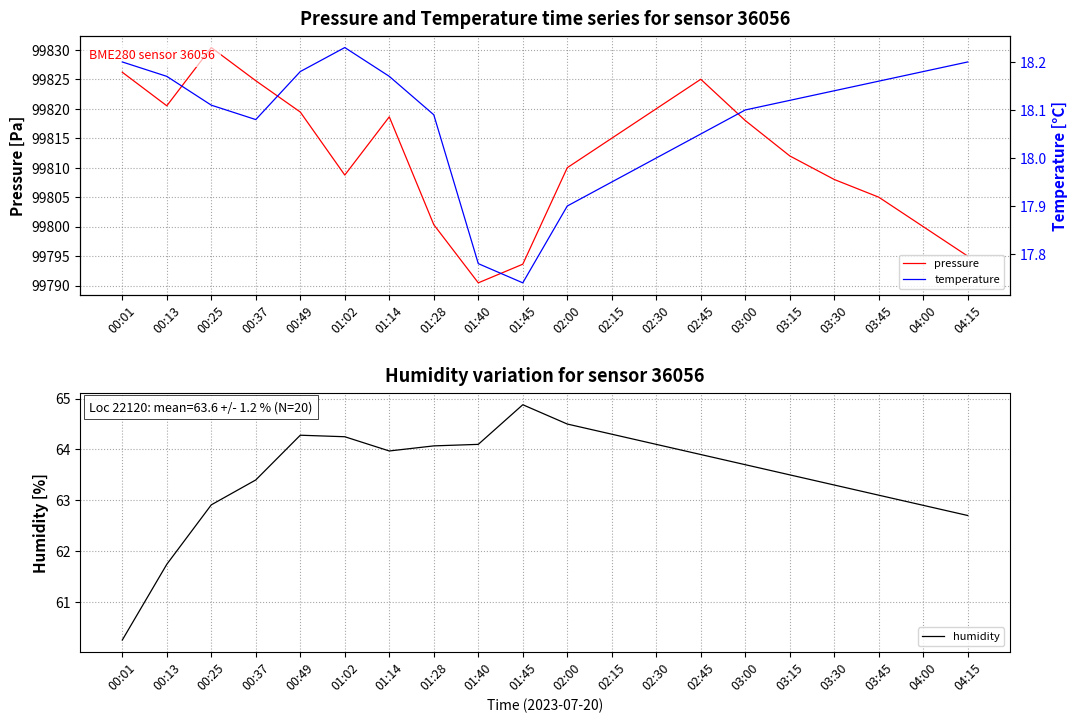

List the labels in order of pressure value, largest first.

00:25, 00:01, 02:45, 00:37, 00:13, 02:30, 00:49, 01:14, 03:00, 02:15, 03:15, 02:00, 01:02, 03:30, 03:45, 01:28, 04:00, 04:15, 01:45, 01:40